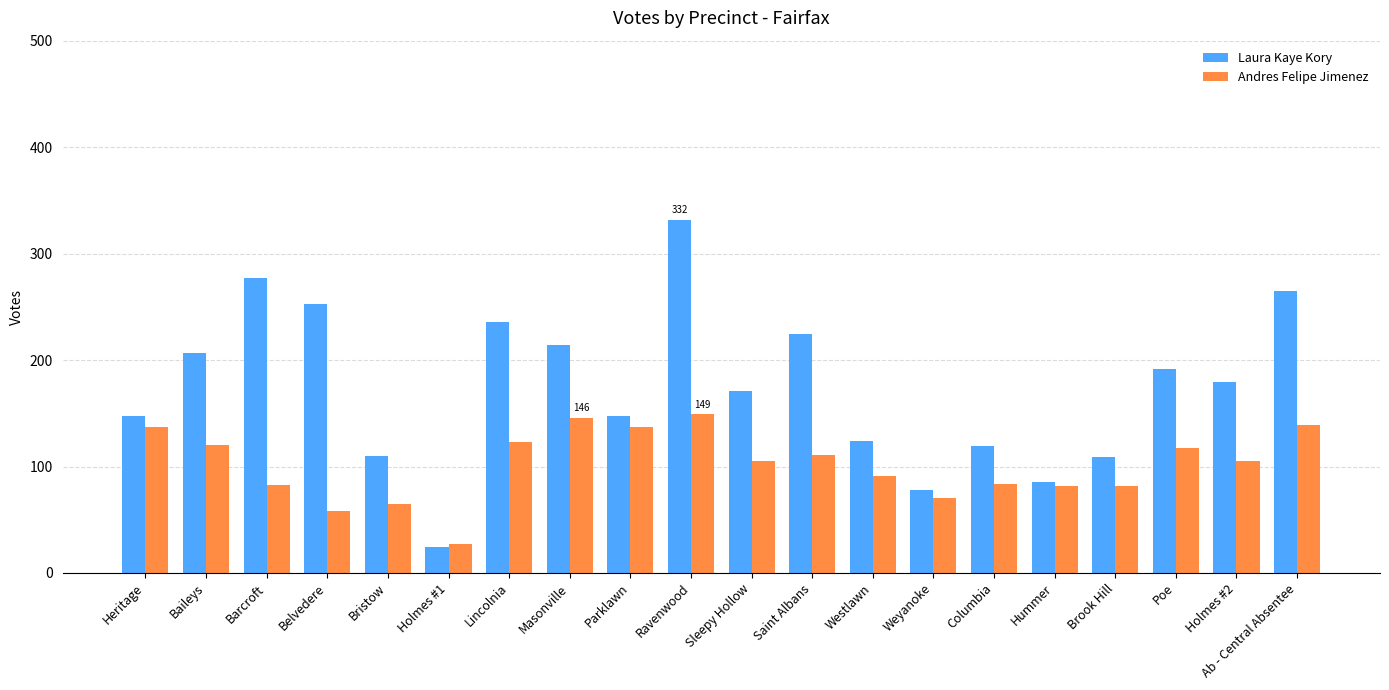

How many categories are shown in the chart?

20